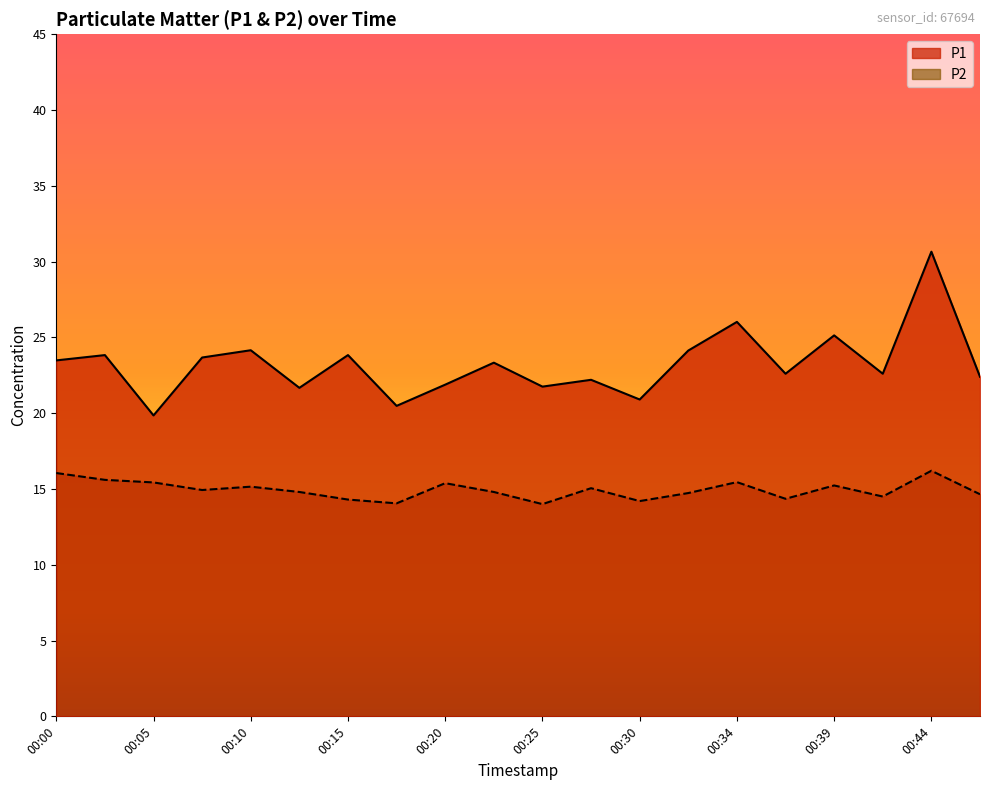

True or false: P1 and P2 intersect in this chart.

False